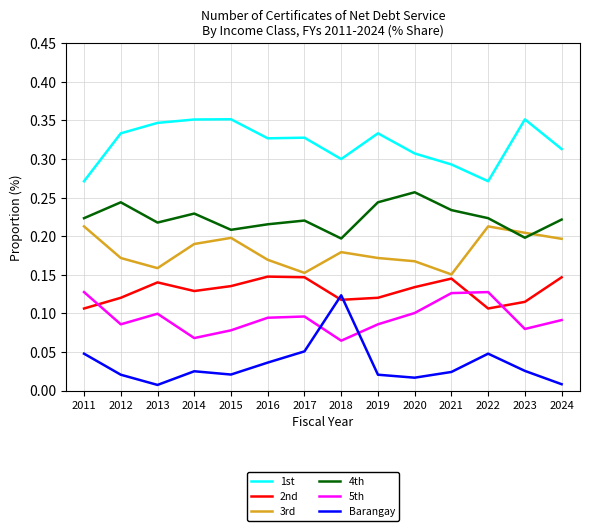

Which series has the largest total across all categories?

1st